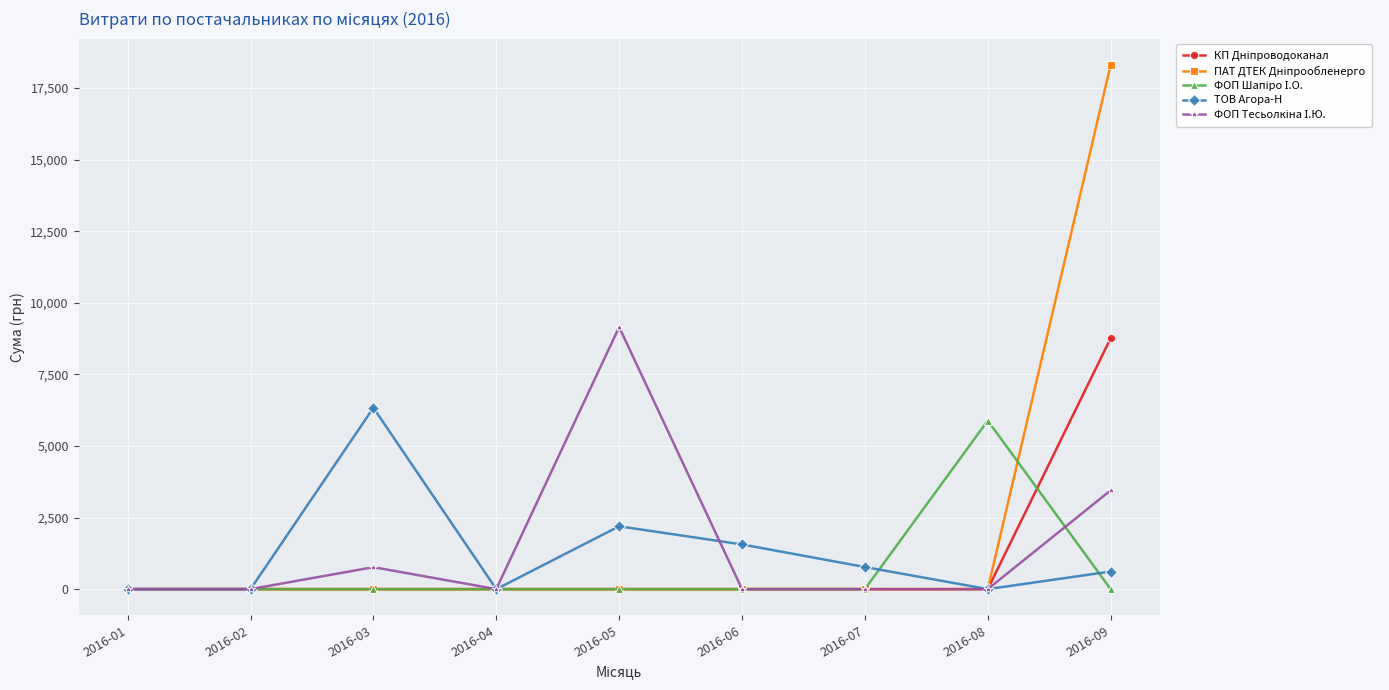

Is this an area chart (filled region under the line)?

No